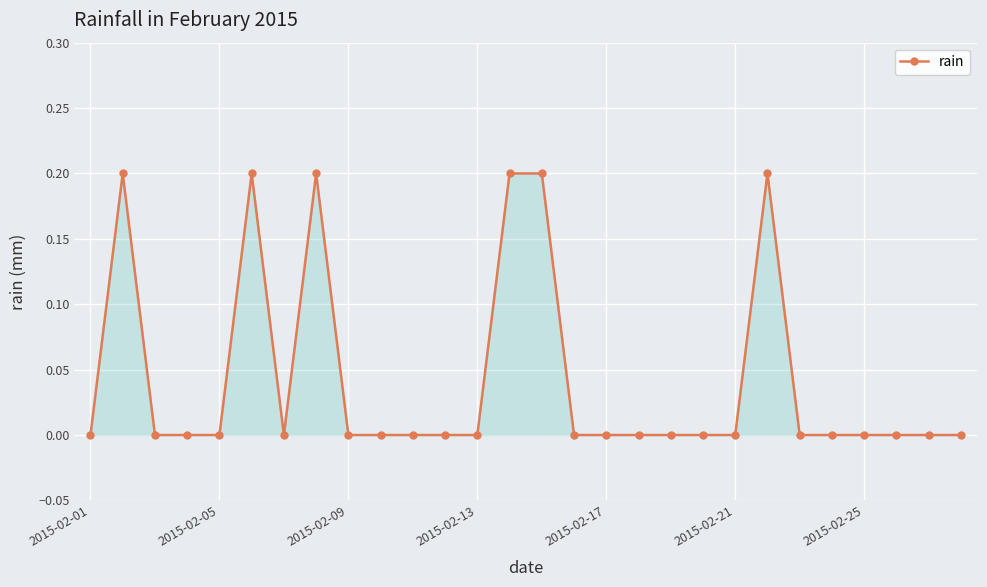

How many lines are shown in the chart?

1